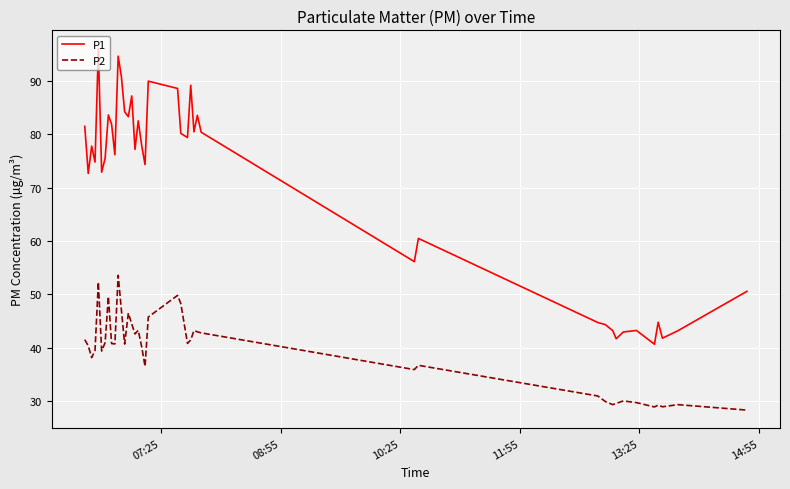

Which series has the largest total across all categories?

P1